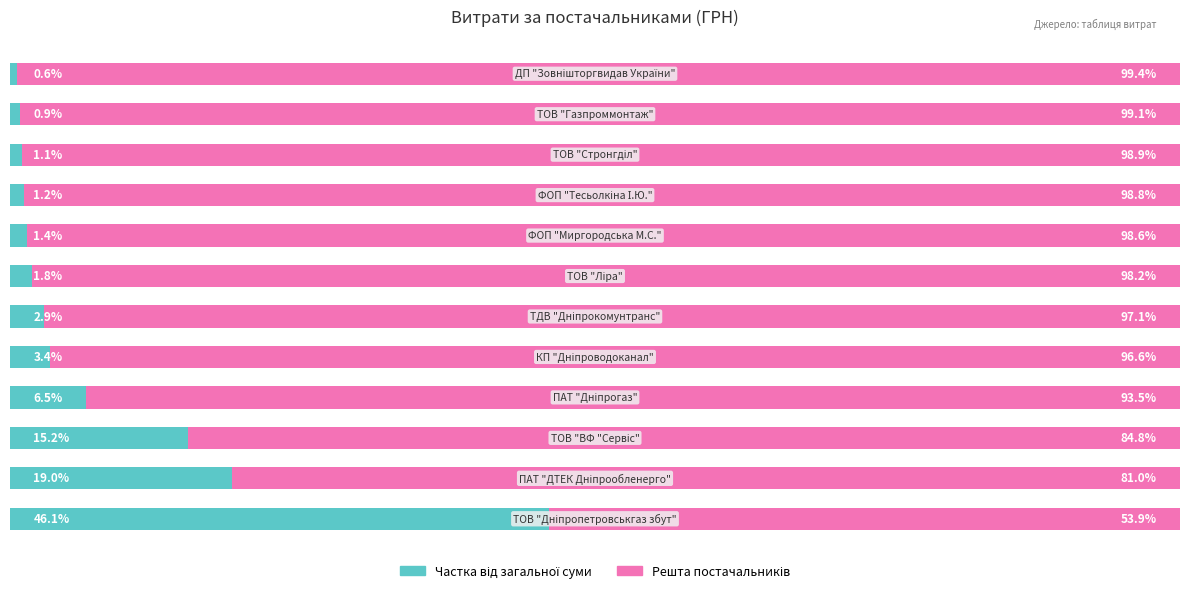

Reading right to left, transcribe all the data shown in this chart.

Частка від загальної суми: 11=0.6	10=0.9	9=1.1	8=1.2	7=1.4	6=1.8	5=2.9	4=3.4	3=6.5	2=15.2	1=19.0	0=46.1
Решта постачальників: 11=99.4	10=99.1	9=98.9	8=98.8	7=98.6	6=98.2	5=97.1	4=96.6	3=93.5	2=84.8	1=81.0	0=53.9